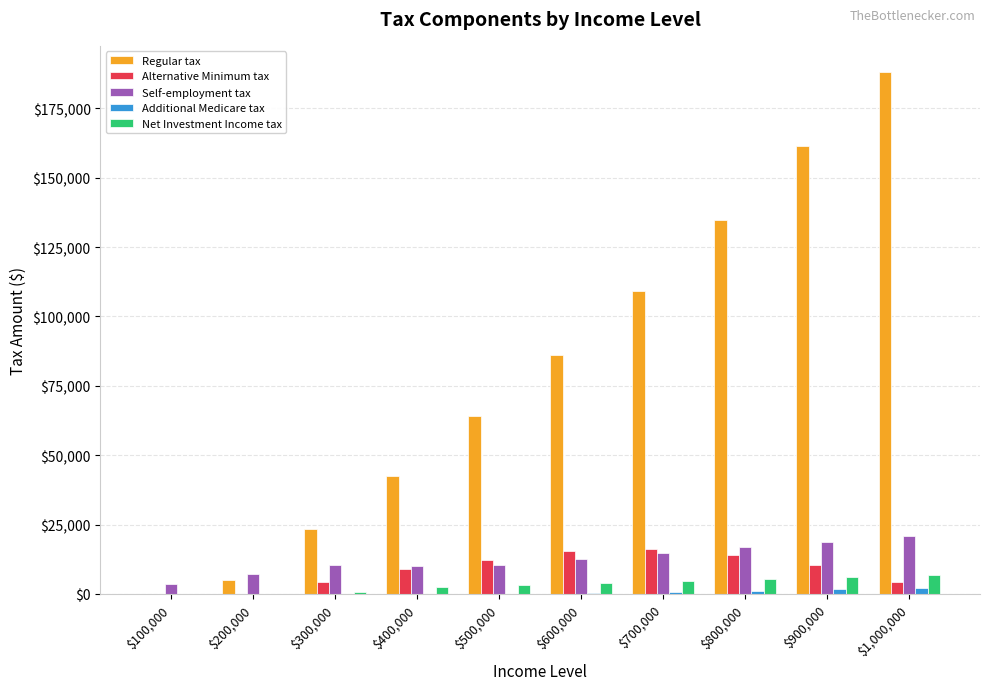

What is the sum of all Net Investment Income tax values?

33367